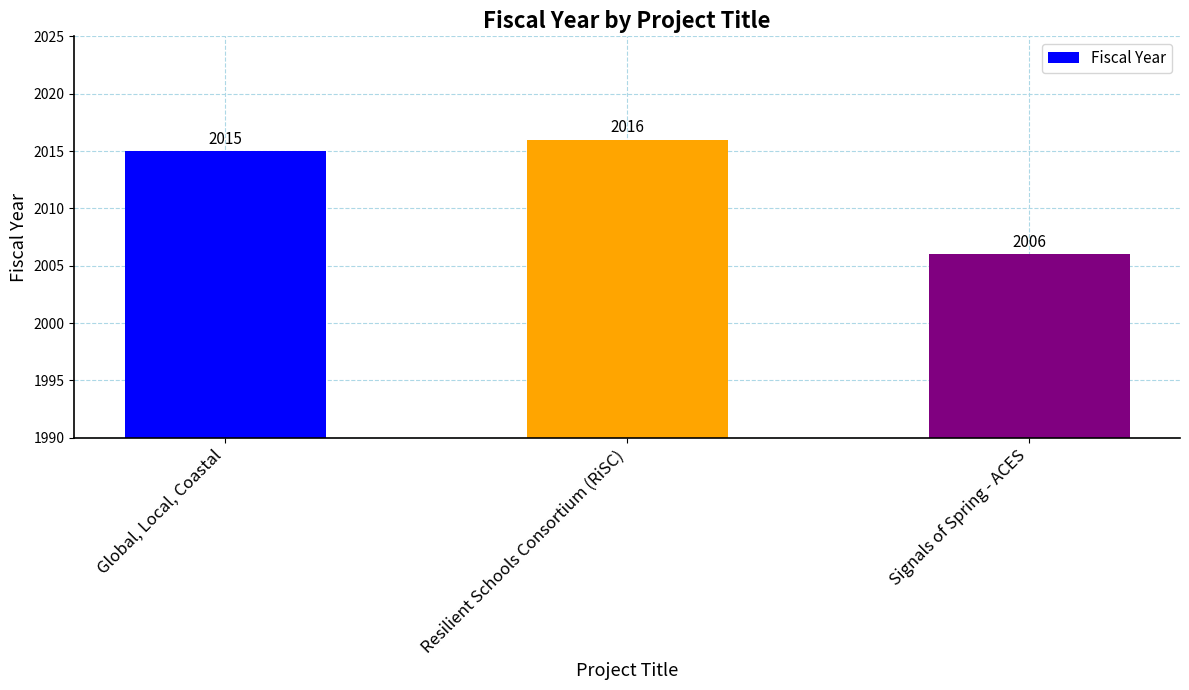

Is it true that the value at Resilient Schools Consortium (RiSC) is 974?

False